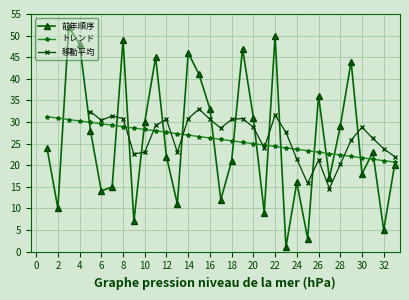

The value of トレンド at 12 is 11.6. True or false?

False